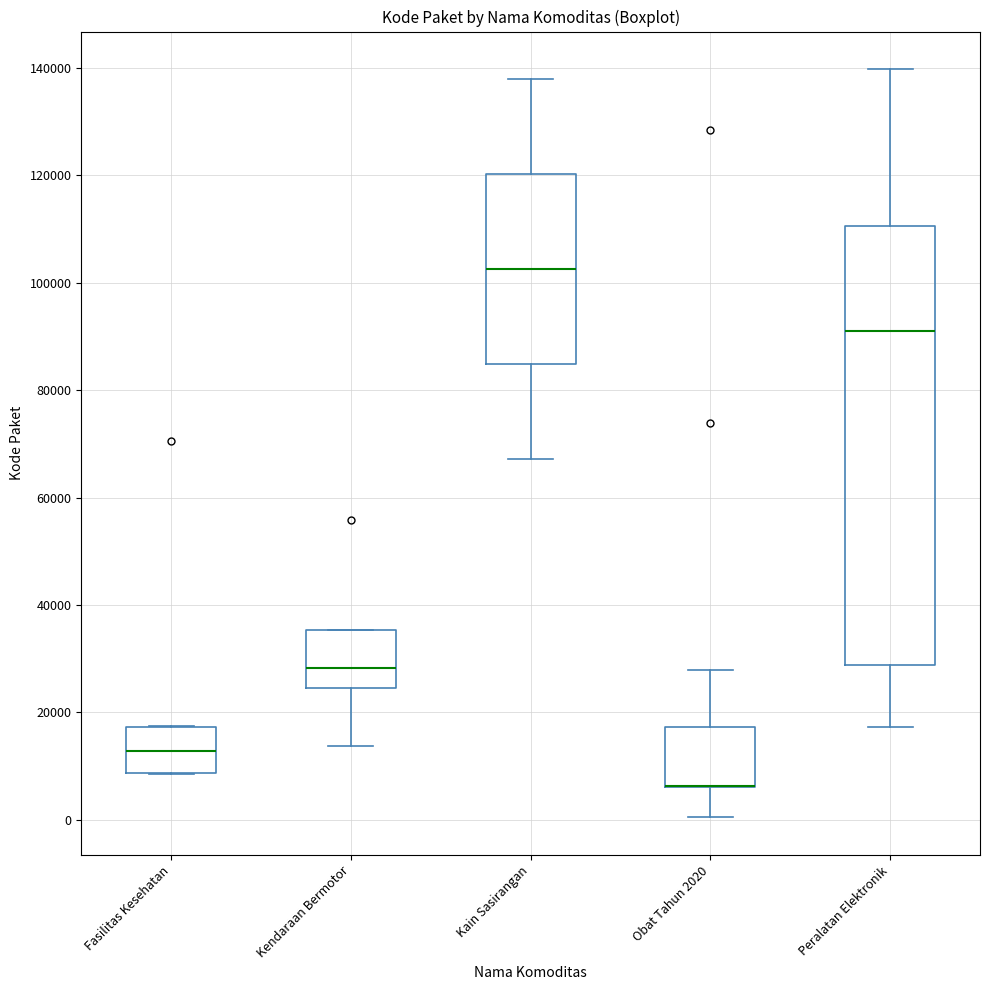

Reading left to right, read every box against the y-axis: the position of its median line, the range the box covers, and the ends of its whiskers. The values are not printed on the chart, so give them approximately, as read against the axis.

Fasilitas Kesehatan: median 12000, box 8000 to 18000, whiskers 8000 to 18000
Kendaraan Bermotor: median 28000, box 24000 to 36000, whiskers 14000 to 36000
Kain Sasirangan: median 102000, box 84000 to 120000, whiskers 68000 to 138000
Obat Tahun 2020: median 6000 (drawn on the box's lower edge), box 6000 to 18000, whiskers 0 to 28000
Peralatan Elektronik: median 92000, box 28000 to 110000, whiskers 18000 to 140000